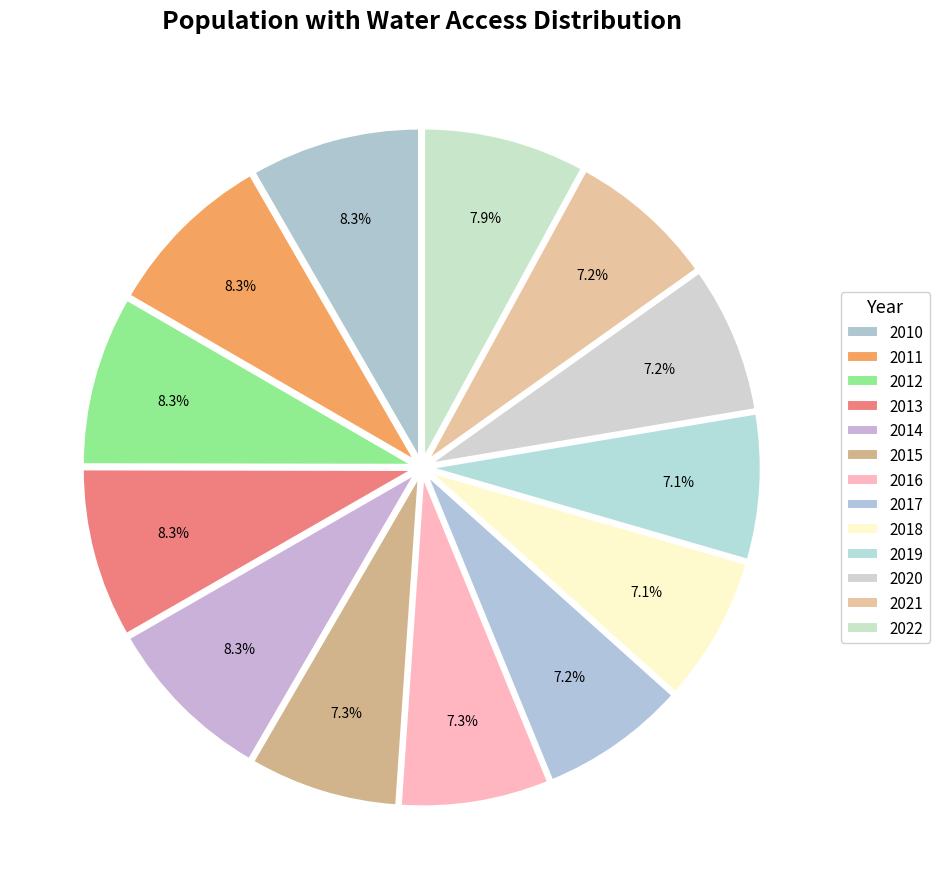

Count the number of slices in the pie.

13